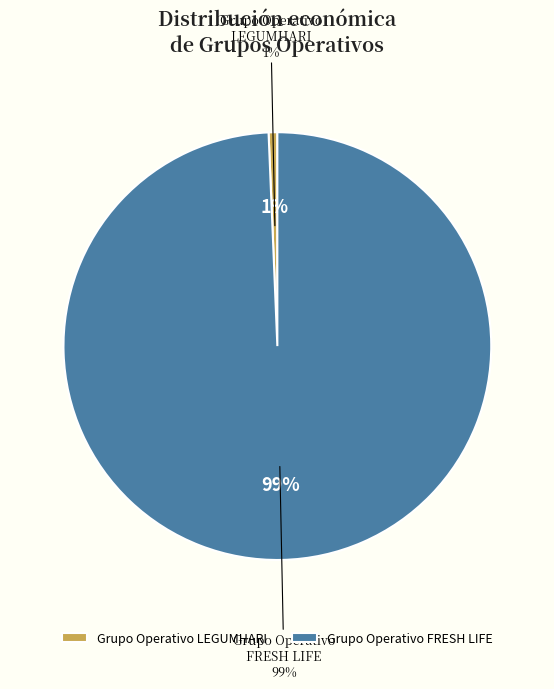

The Grupo Operativo FRESH LIFE slice represents 99% of the pie. True or false?

True